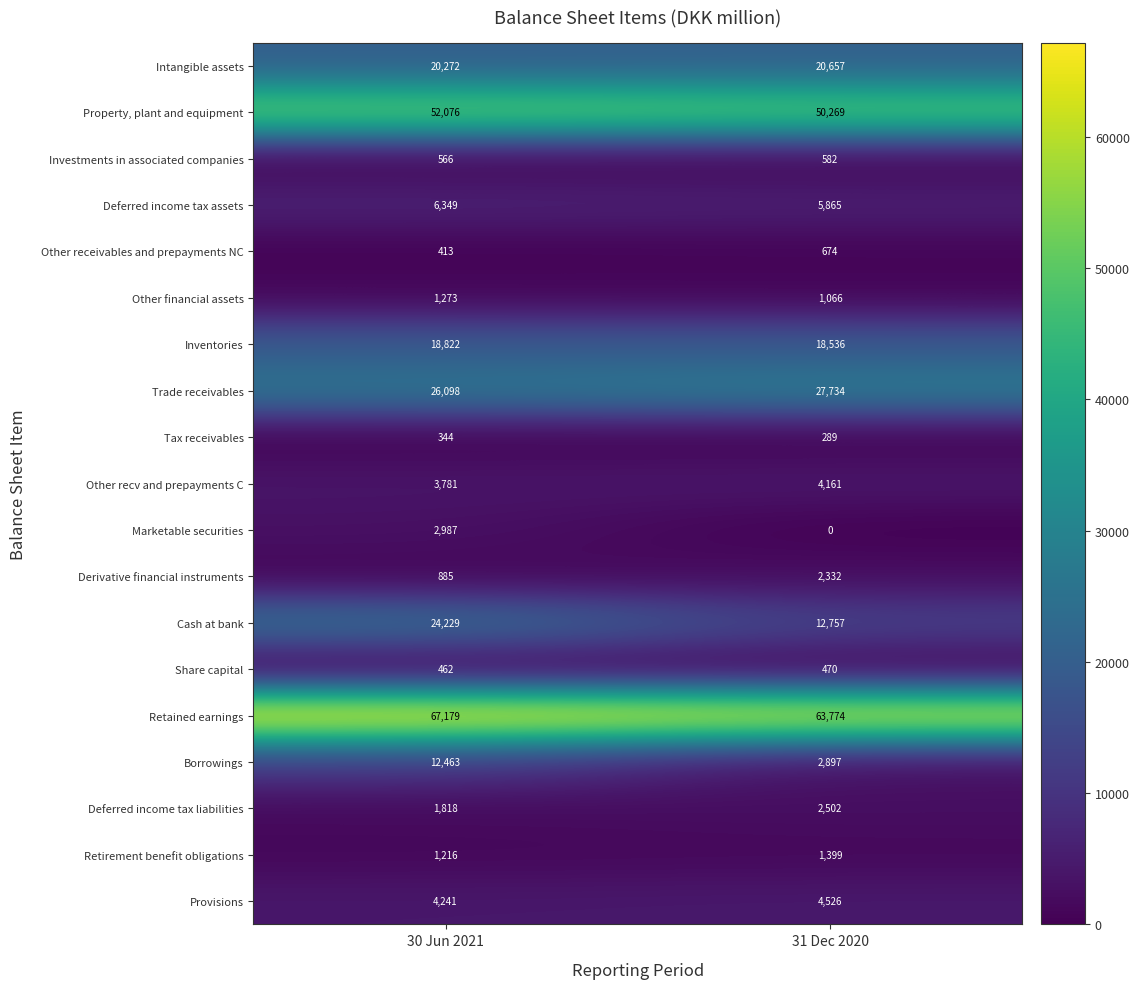

What is the maximum value shown in the chart?

67179